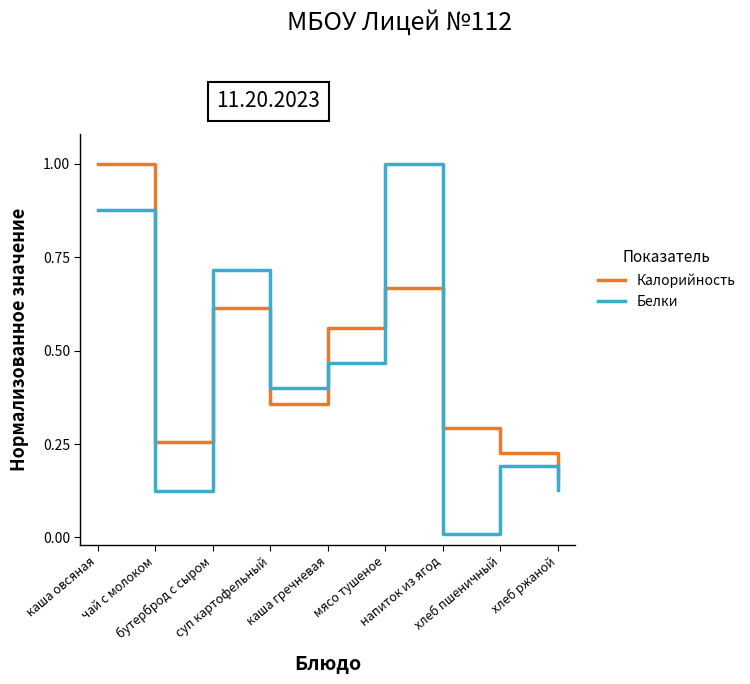

How many interior local peaks does the Белки series have?

3